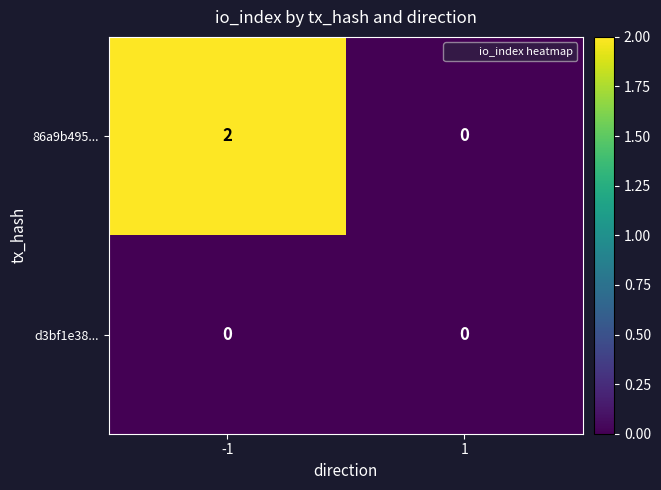

Which series has the widest spread of values?

86a9b495...